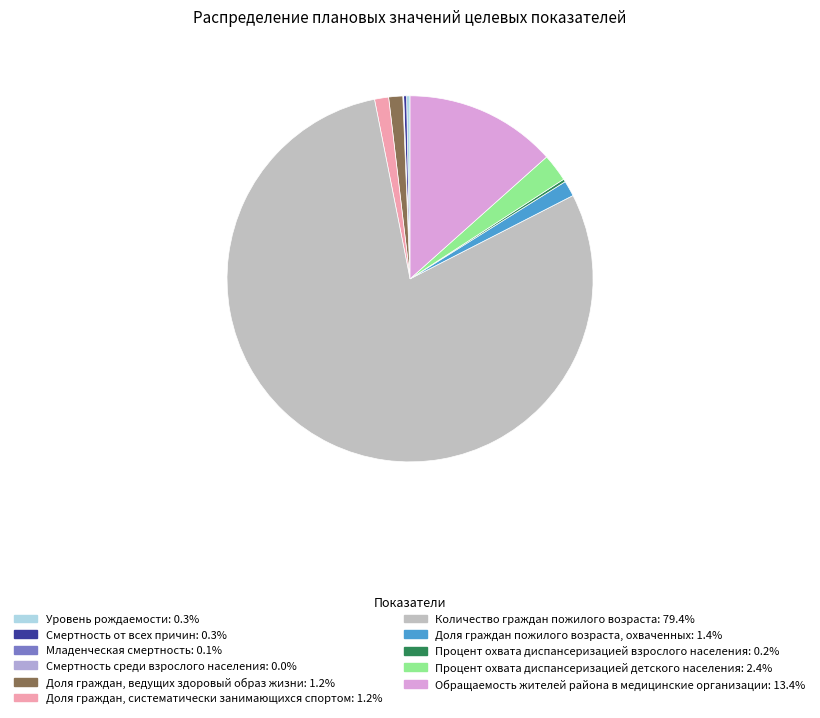

Count the number of slices in the pie.

11